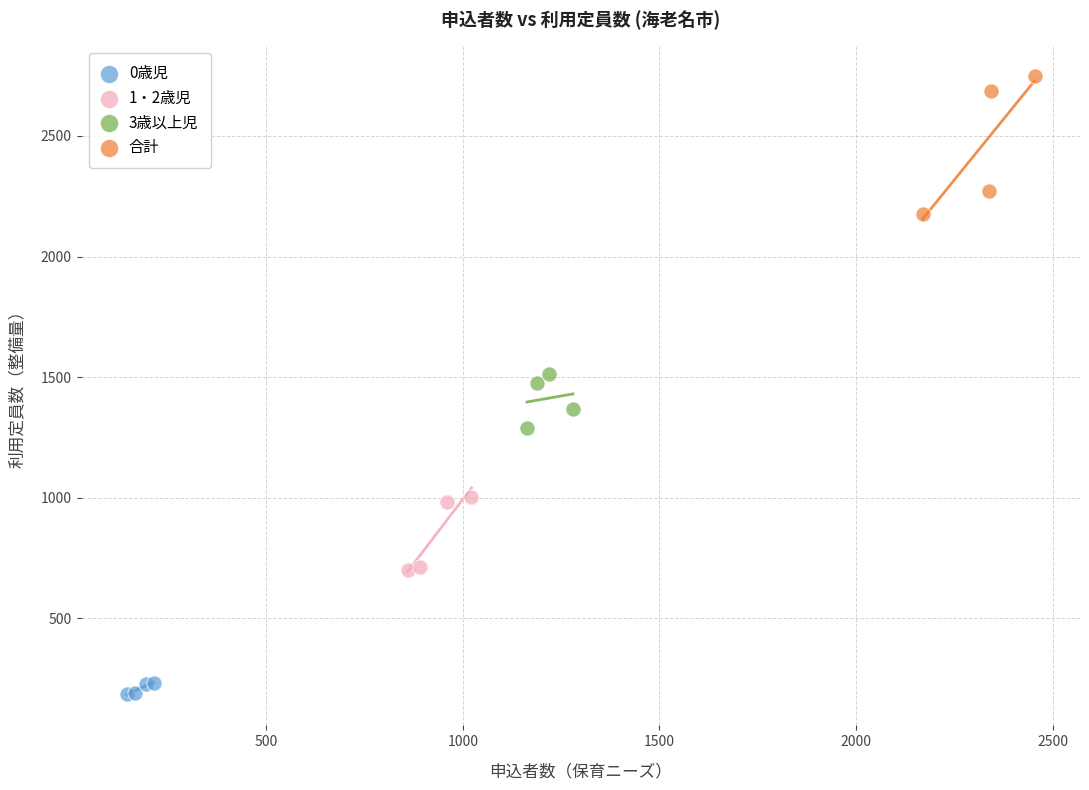

Which series contains the highest Y value?

合計